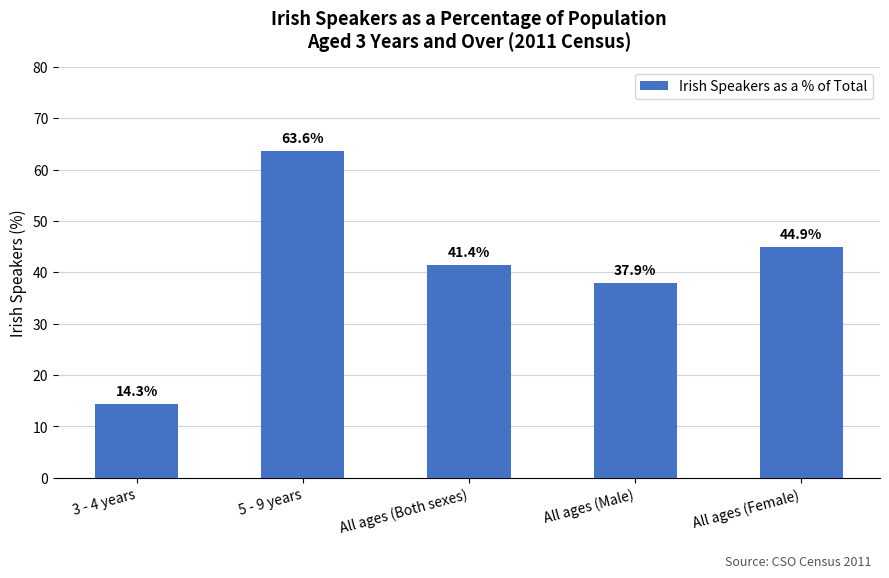

What is the change in value from 5 - 9 years to All ages (Both sexes)?

-22.2